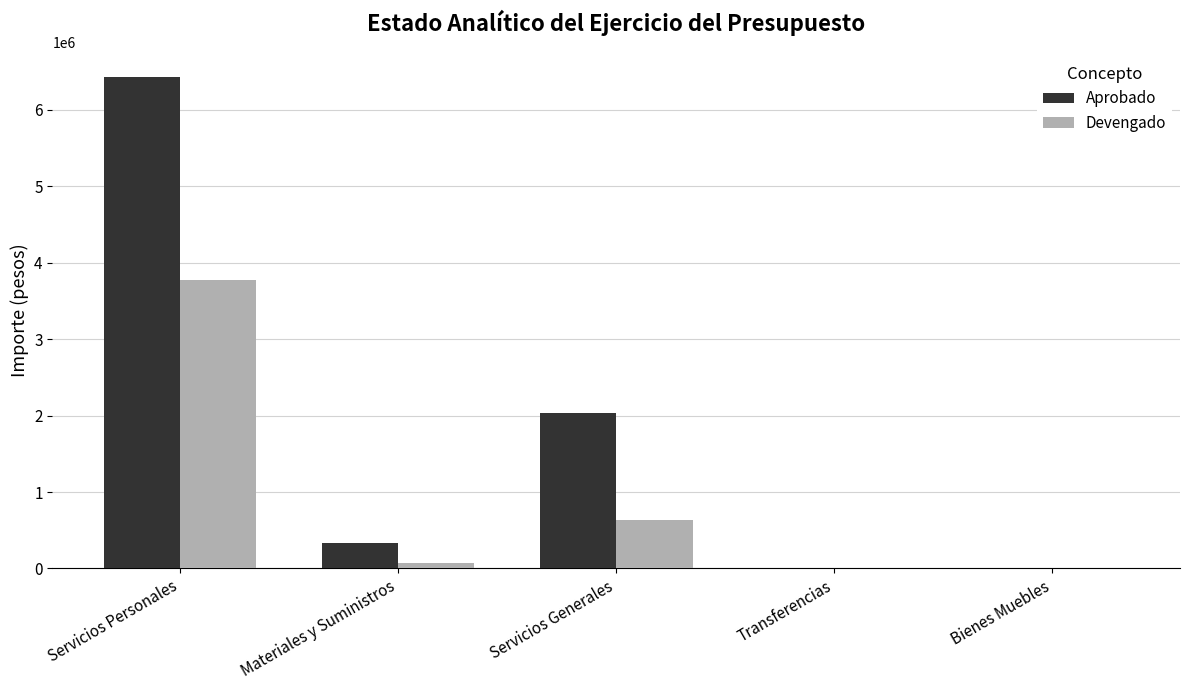

What is the sum of all Devengado values?

4481611.5